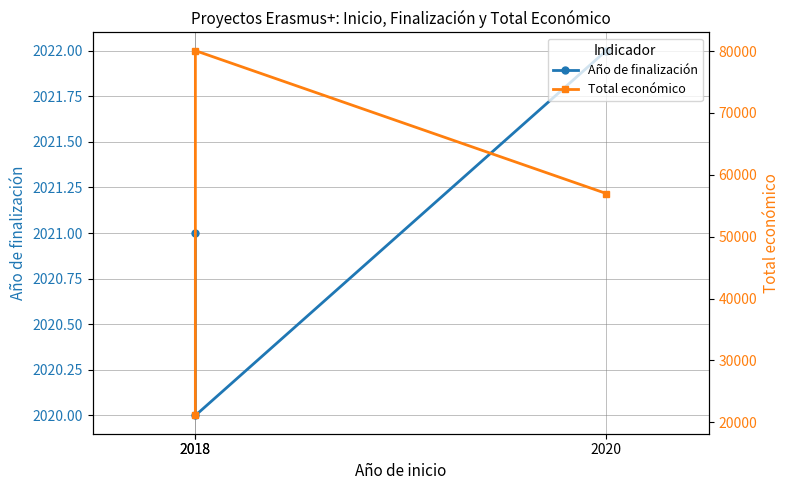

What is the difference between the Año de finalización values at 2018 and 2018?

1